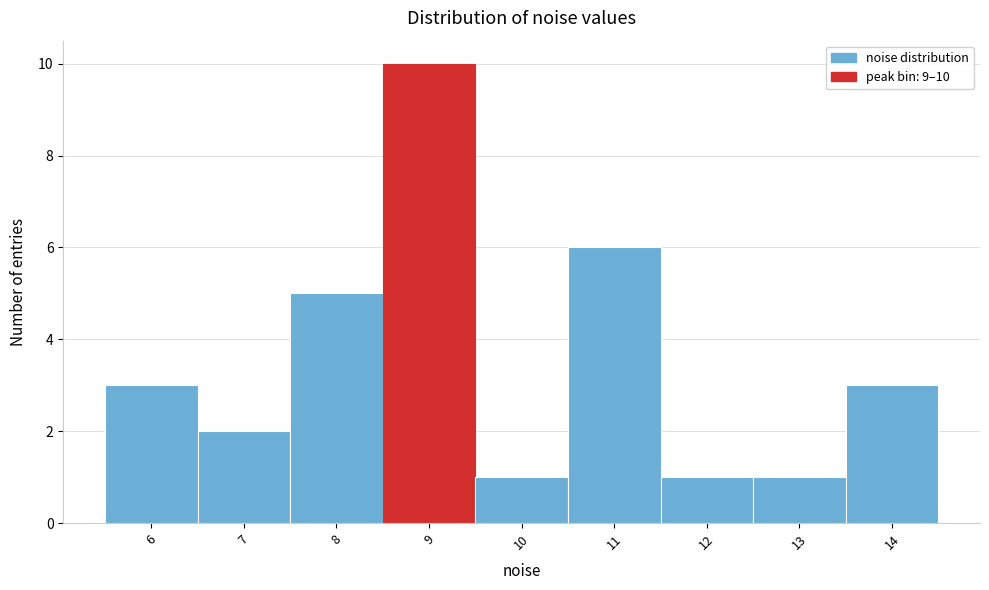

Reading left to right, what are all the values shown in this chart?

3	2	5	10	1	6	1	1	3